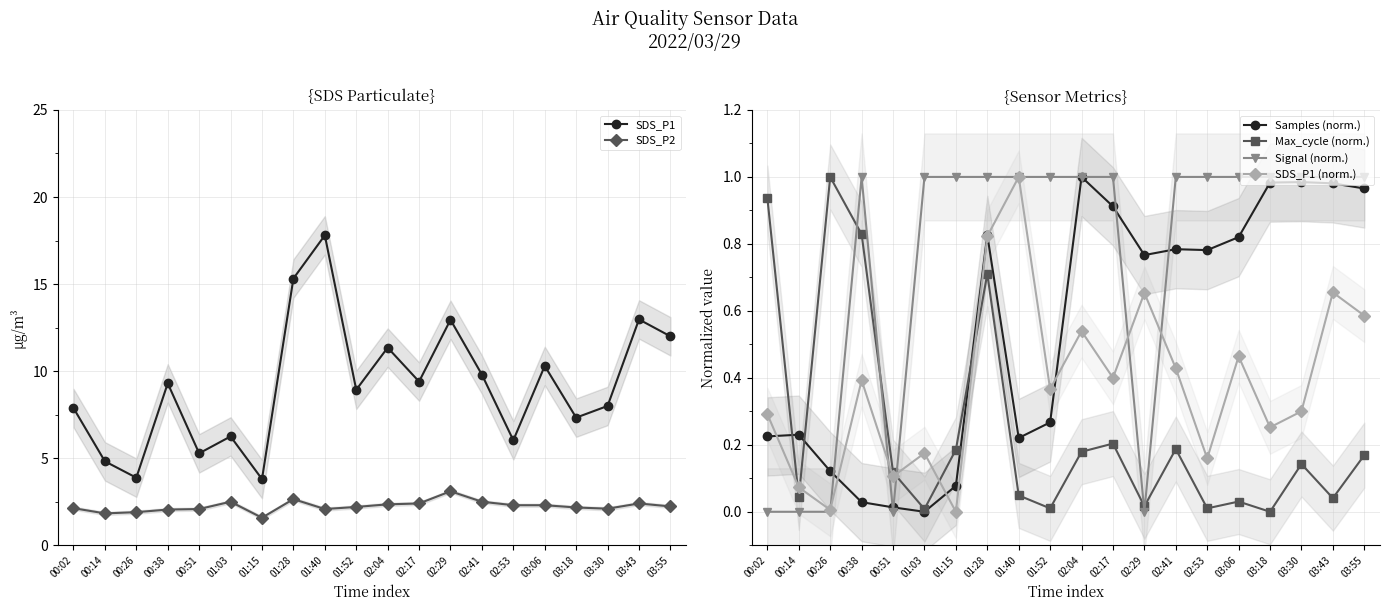

The SDS_P2 series shows 1.5 at 02:41. True or false?

False